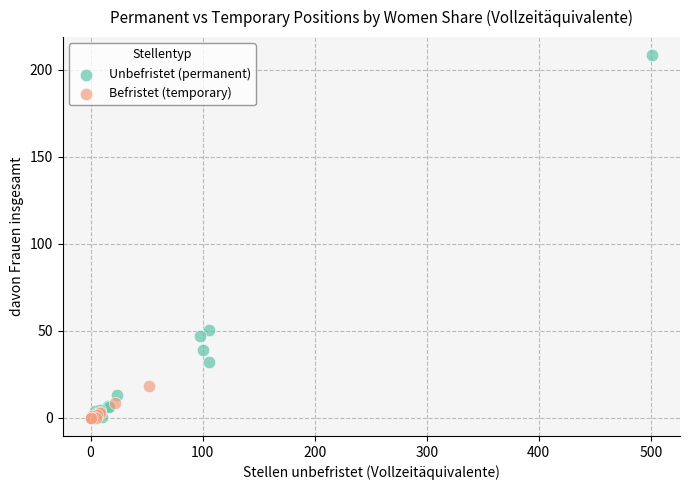

Which series has the widest spread of Y values?

Unbefristet (permanent)